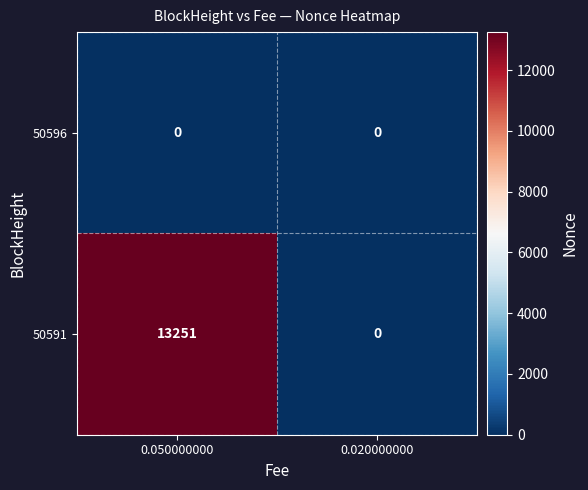

Reading left to right, transcribe all the data shown in this chart.

50596: 0	0
50591: 13251	0